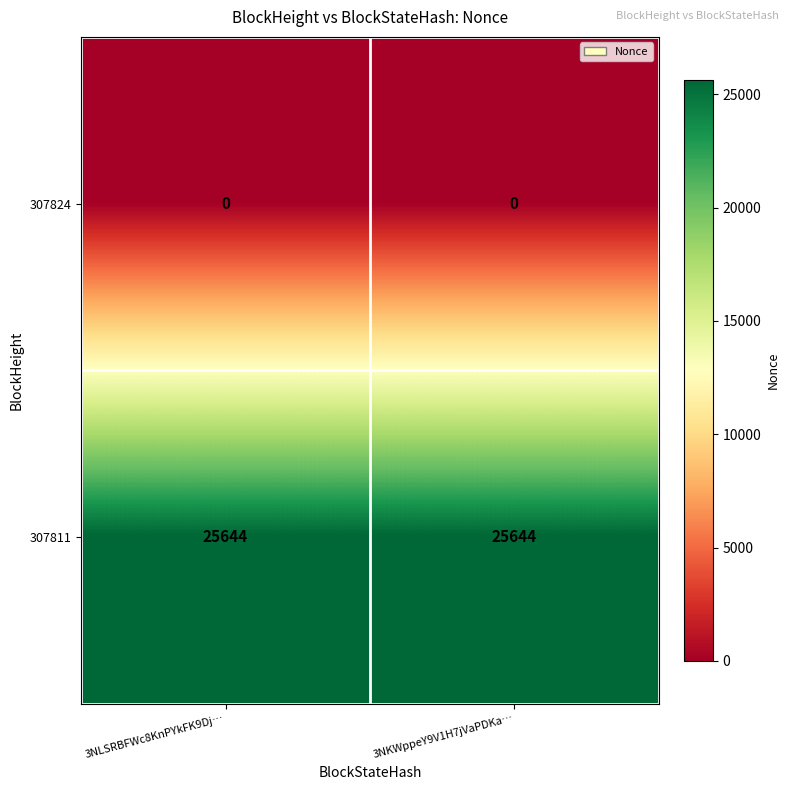

Rank the series at 3NKWppeY9V1H7jVaPDKa… from lowest to highest value.

307824, 307811